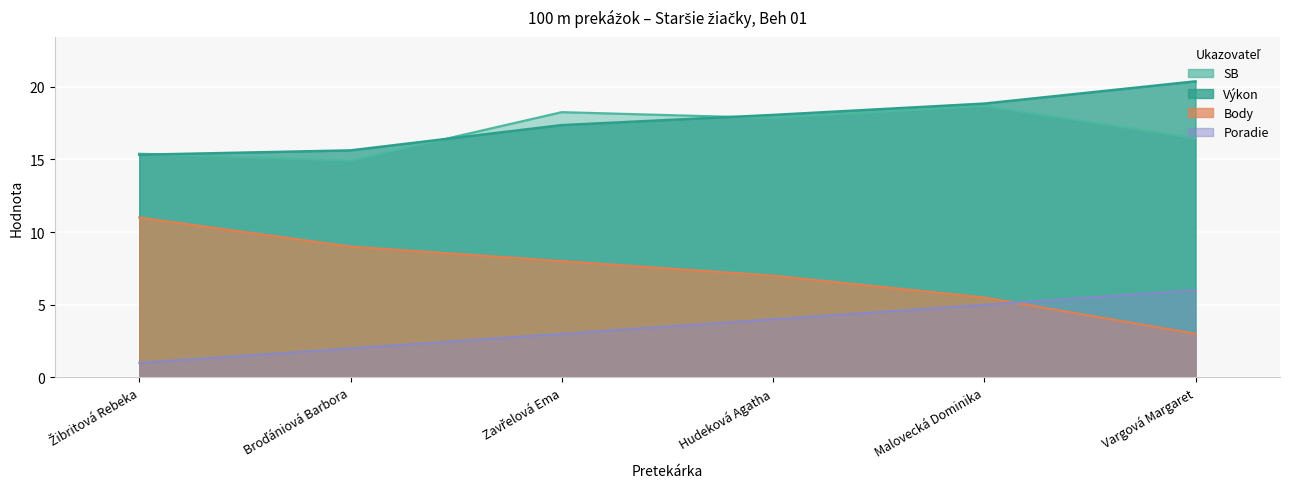

What is the difference between the highest and lowest values at Malovecká Dominika?

13.8